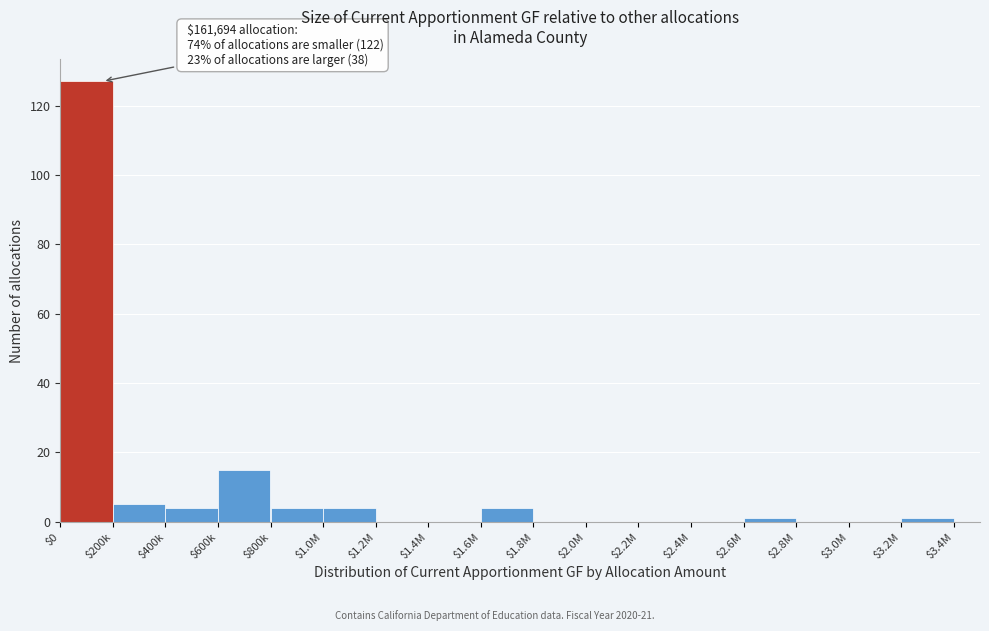

At which category does the chart reach its peak across all series?

$0